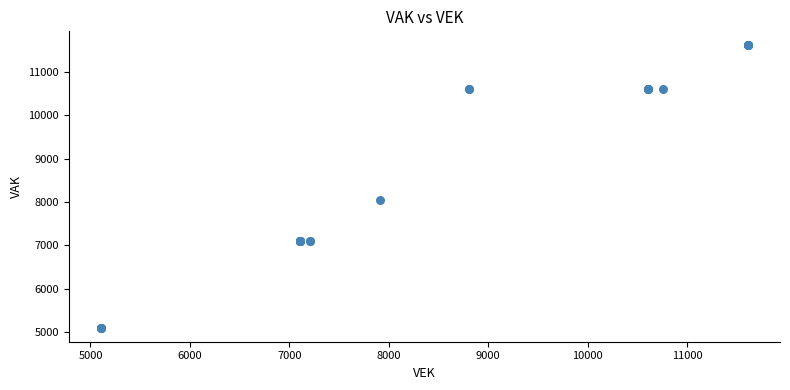

What Y value in the scatter plot is closest to 8358?

8053